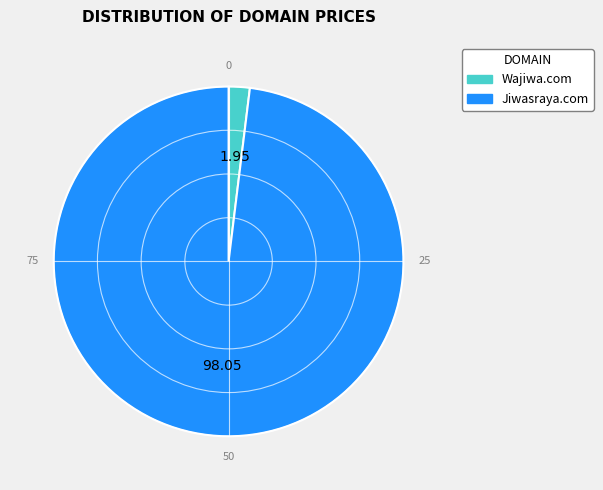

Which category accounts for the majority?

Jiwasraya.com